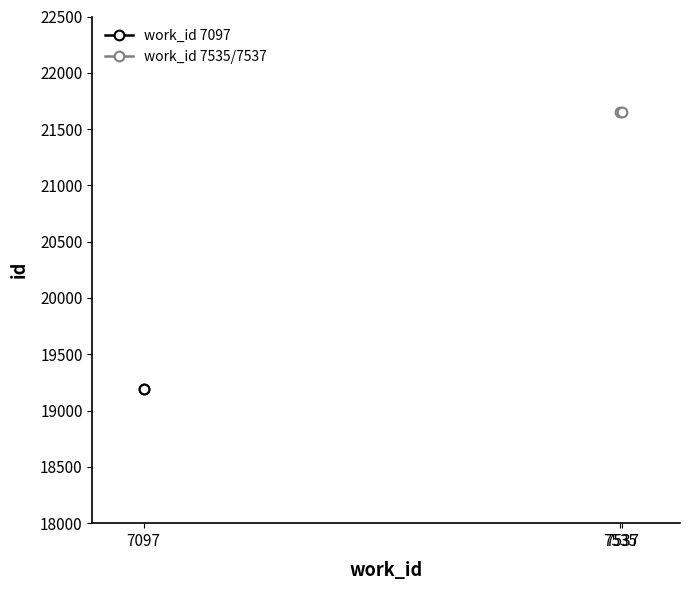

Which label corresponds to the largest value in the chart?

7535